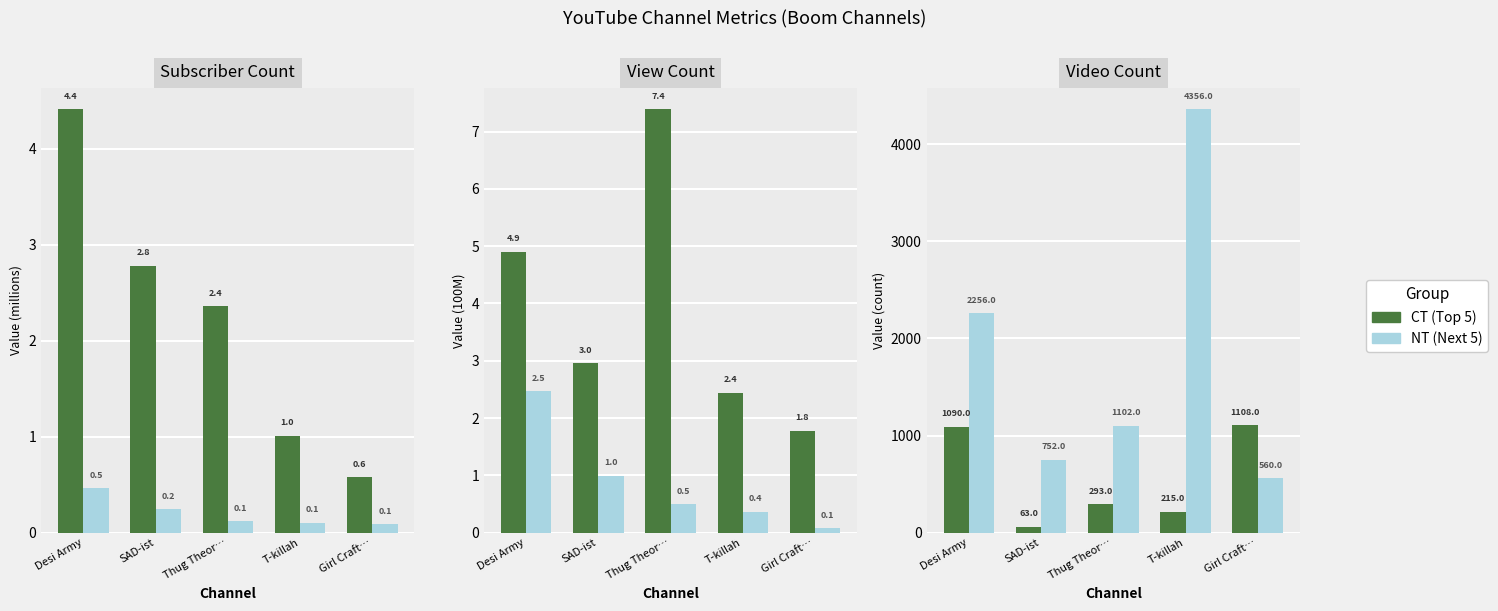

List the labels in order of CT value, smallest first.

SAD-ist, T-killah, Thug Theor…, Desi Army, Girl Craft…